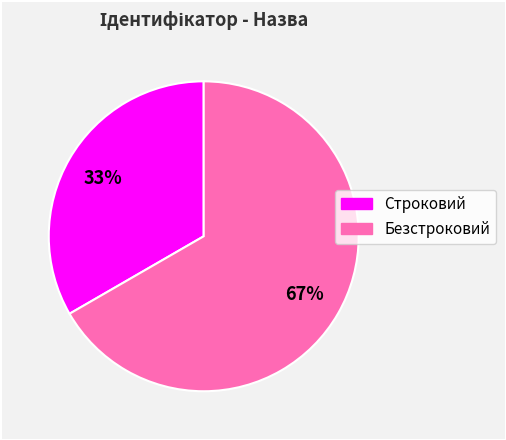

Which slice is the smallest?

Строковий